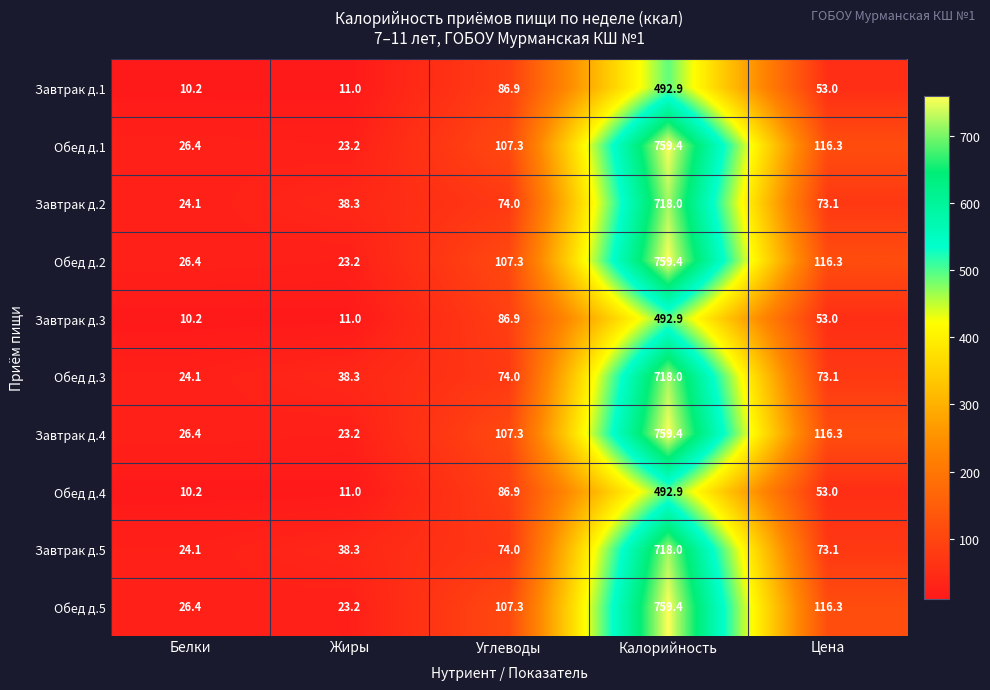

Rank the categories by Обед д.1 value from lowest to highest.

Жиры, Белки, Углеводы, Цена, Калорийность